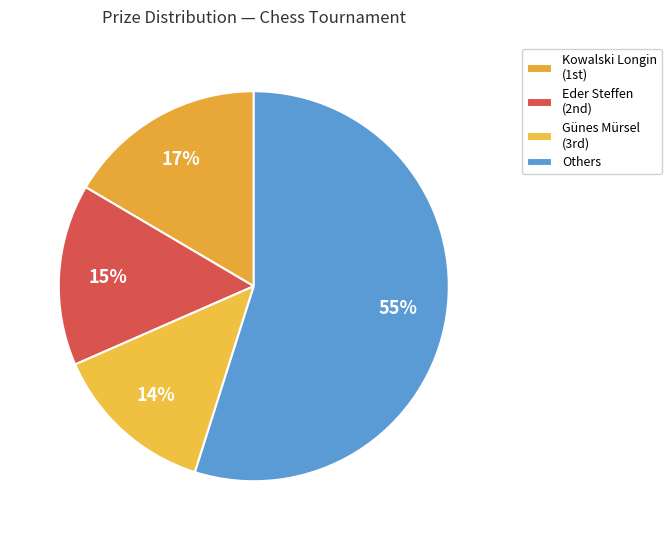

How many slices are in this pie chart?

4